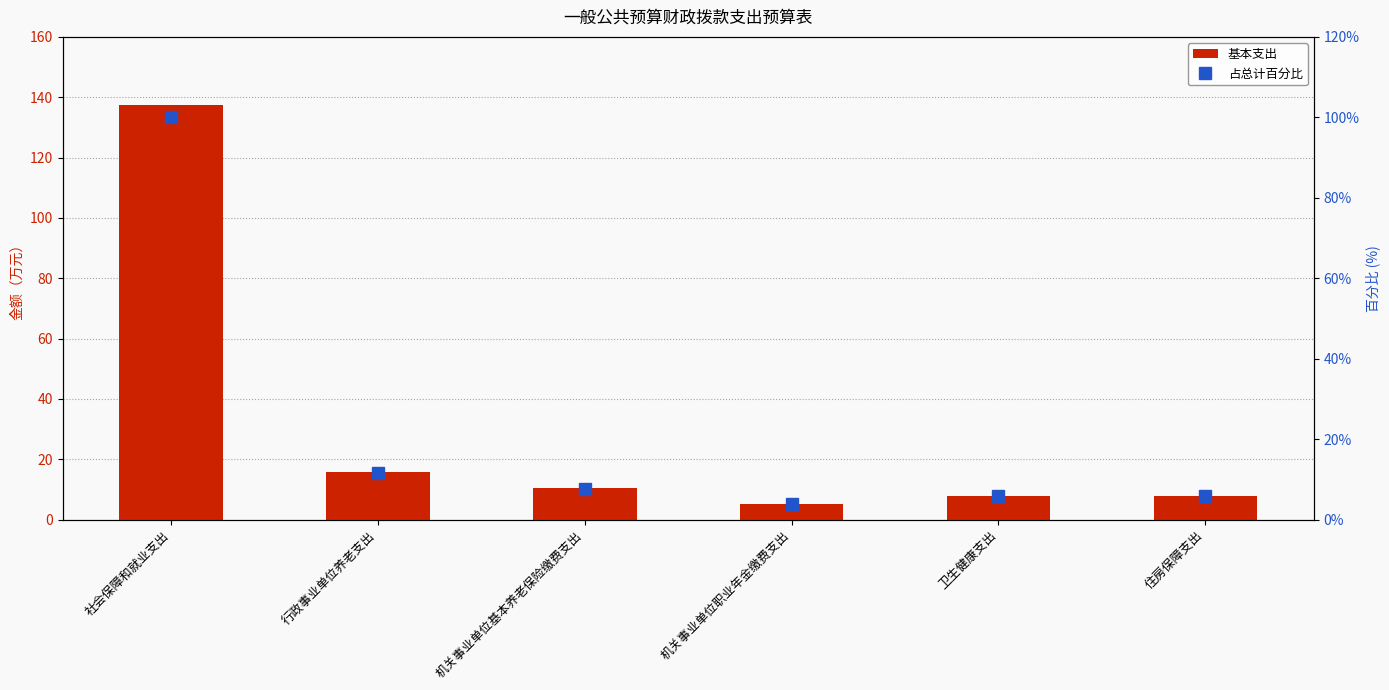

What is the difference between the highest and lowest values at 机关事业单位职业年金缴费支出?

1.4